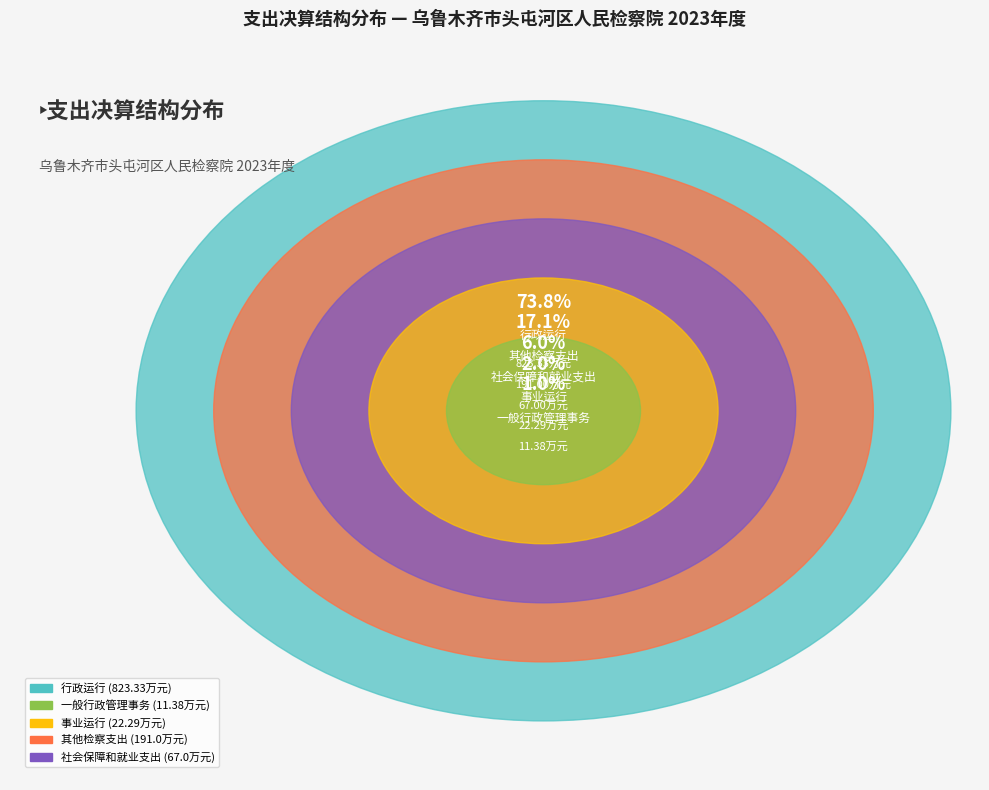

To the nearest percent, what is the combined percentage of 社会保障和就业支出 and 行政运行?

80%